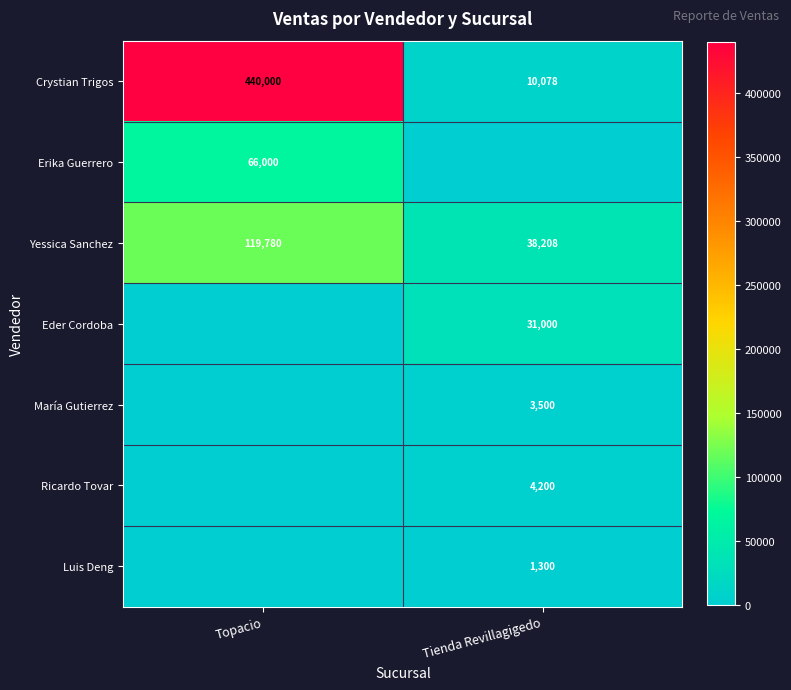

What is the total value across all series at Topacio?

625780